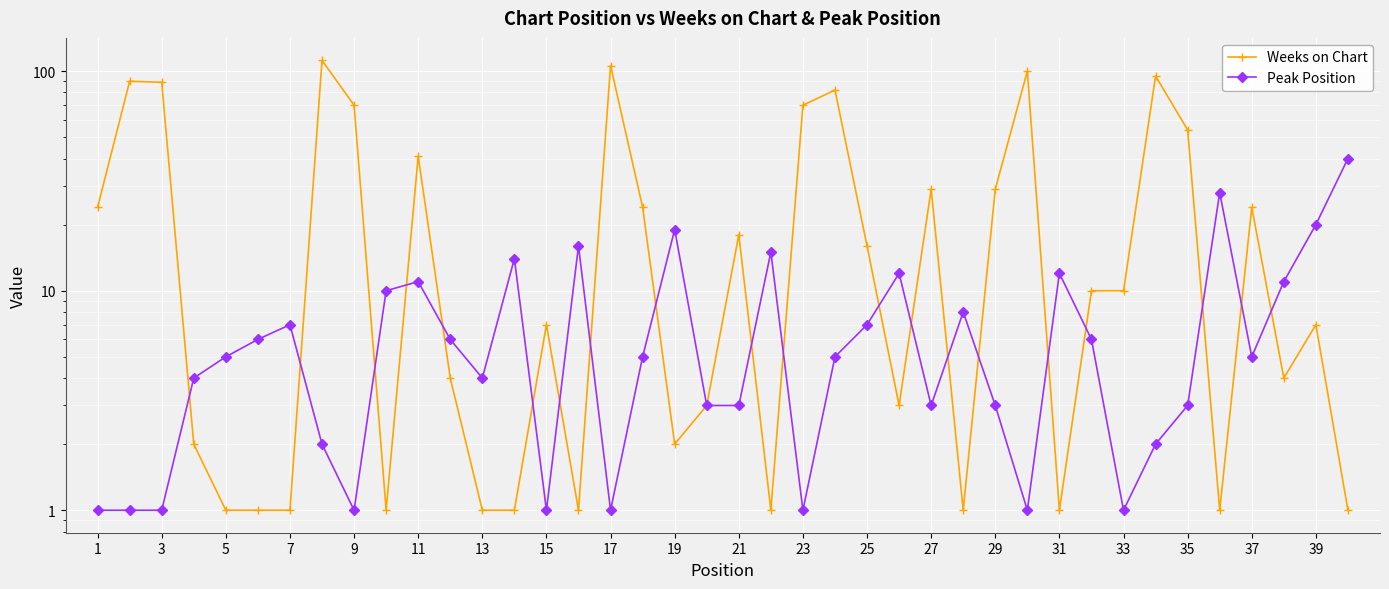

Does the chart display data point markers on the line(s)?

Yes